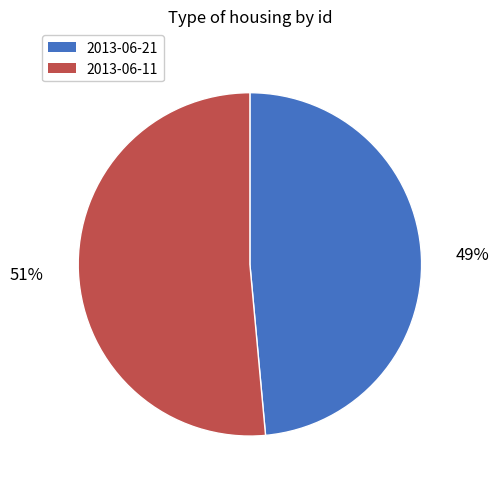

What is the smallest slice in the pie chart?

2013-06-21